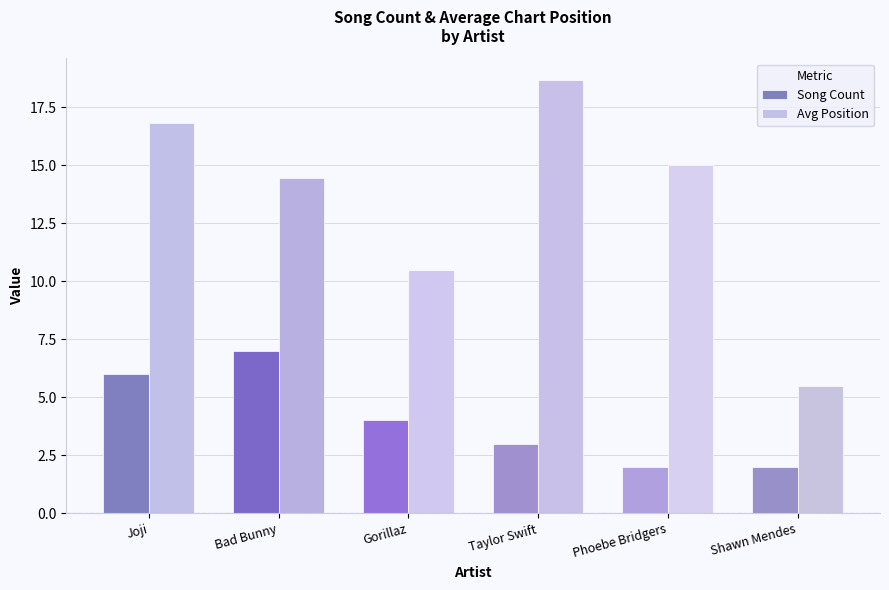

Are the bars grouped side by side (vs. stacked)?

Yes